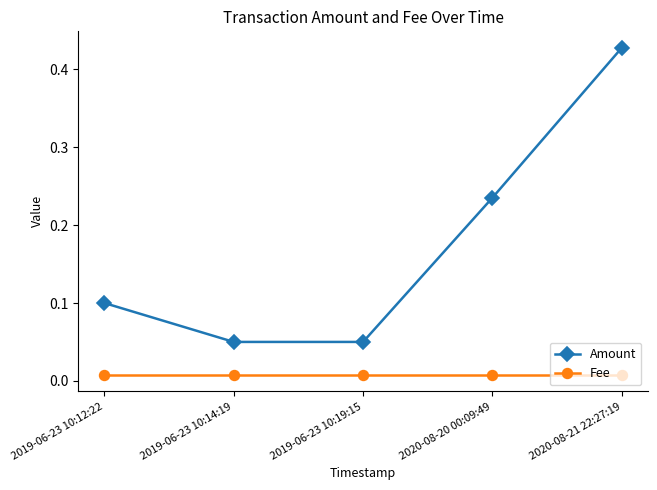

At 2020-08-20 00:09:49, list the series in order from largest to smallest.

Amount, Fee